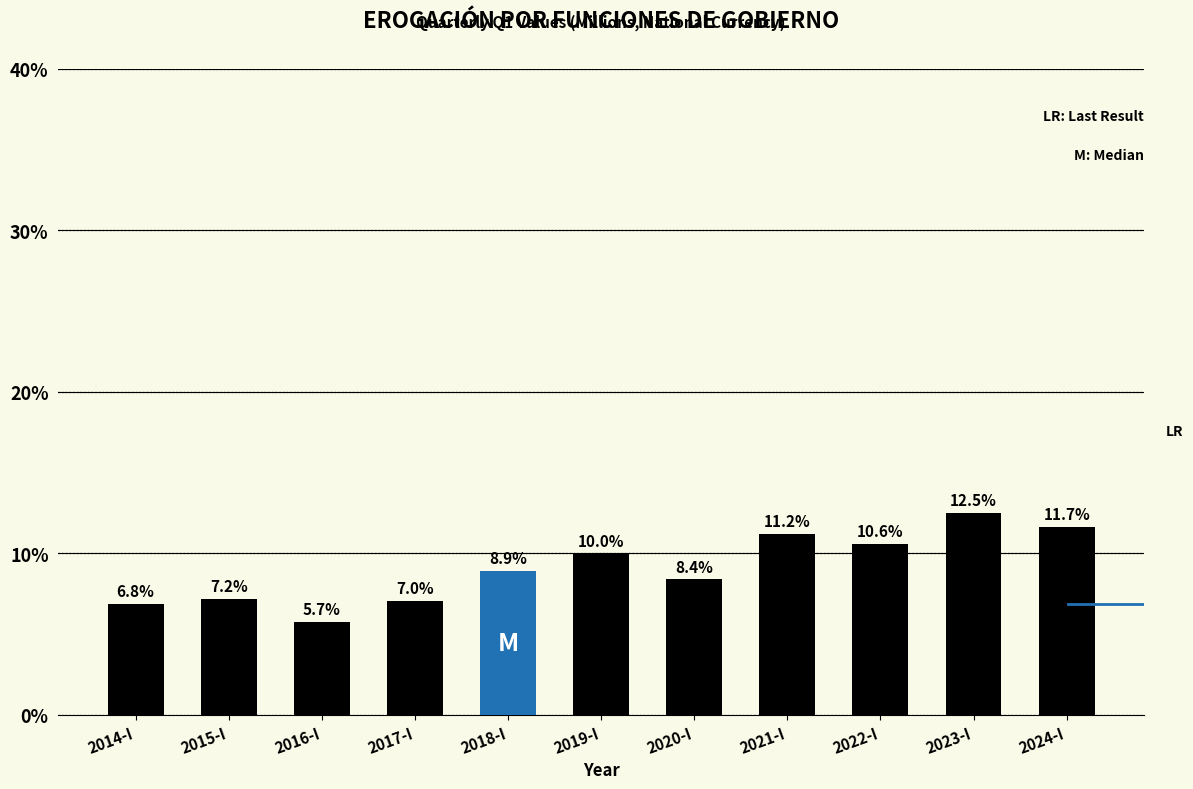

Reading left to right, extract all data points from this chart.

2014-I=6.8	2015-I=7.2	2016-I=5.7	2017-I=7.0	2018-I=8.9	2019-I=10.0	2020-I=8.4	2021-I=11.2	2022-I=10.6	2023-I=12.5	2024-I=11.7